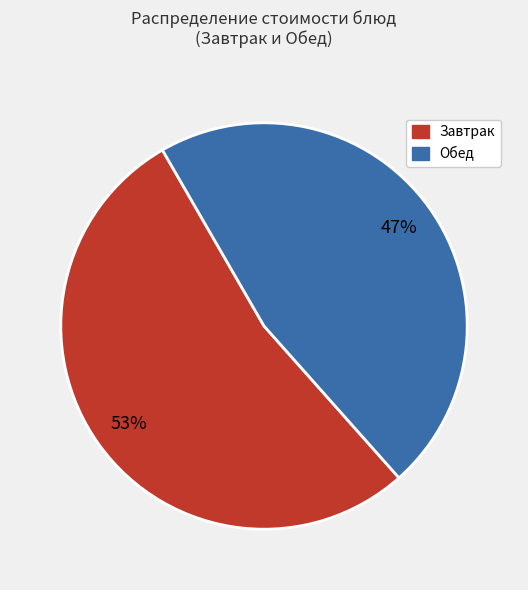

Does any single category account for the majority?

Yes